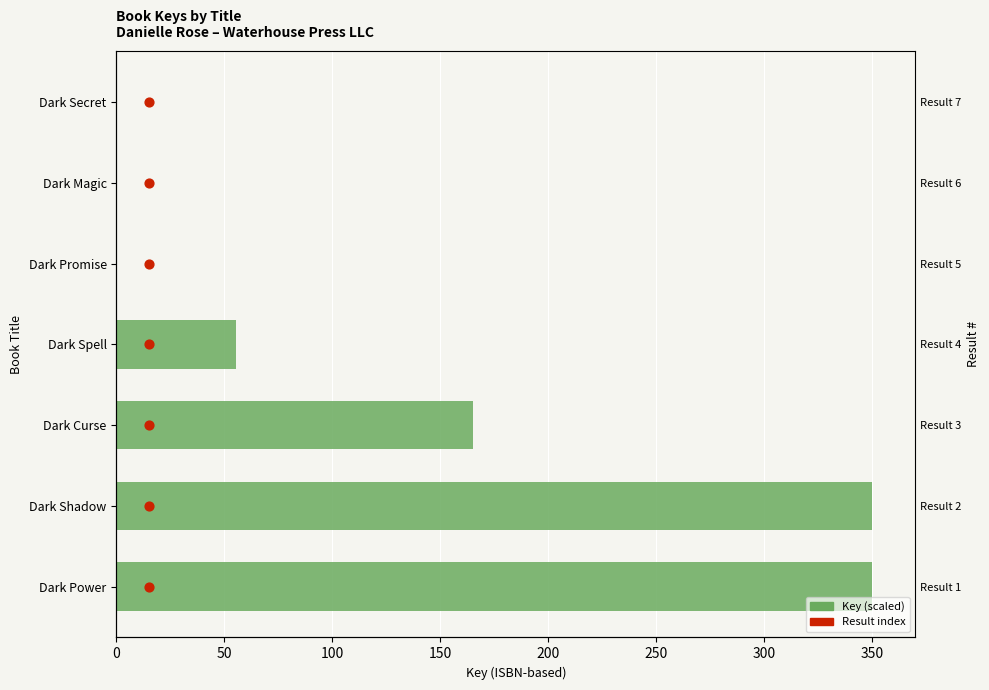

Which series has the widest spread of Y values?

Key (scaled)